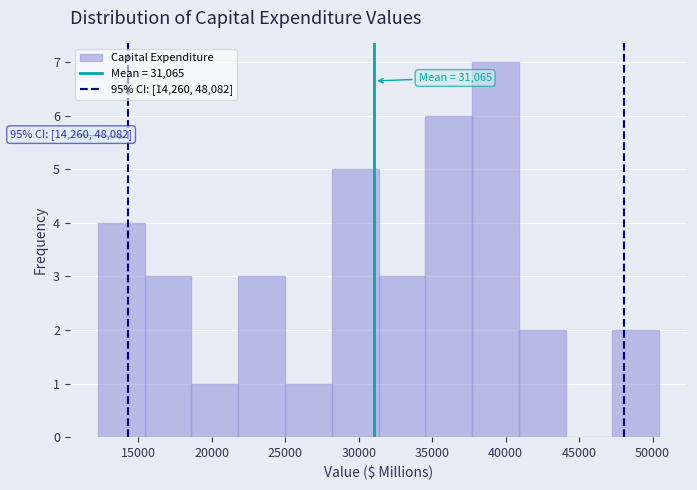

Over which range of the x-axis is the bar tallest?

37500 to 41000